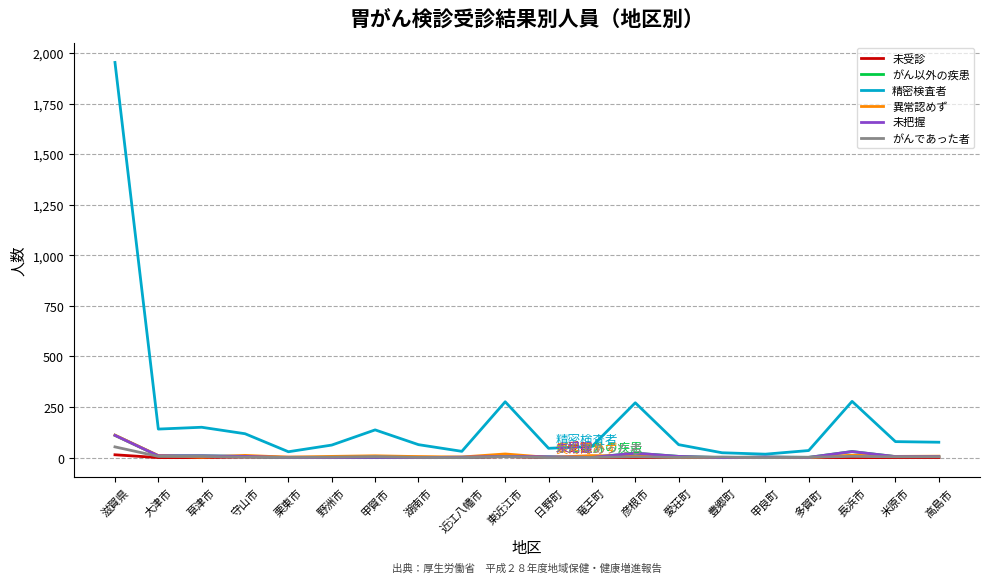

Does the chart have visible grid lines?

Yes